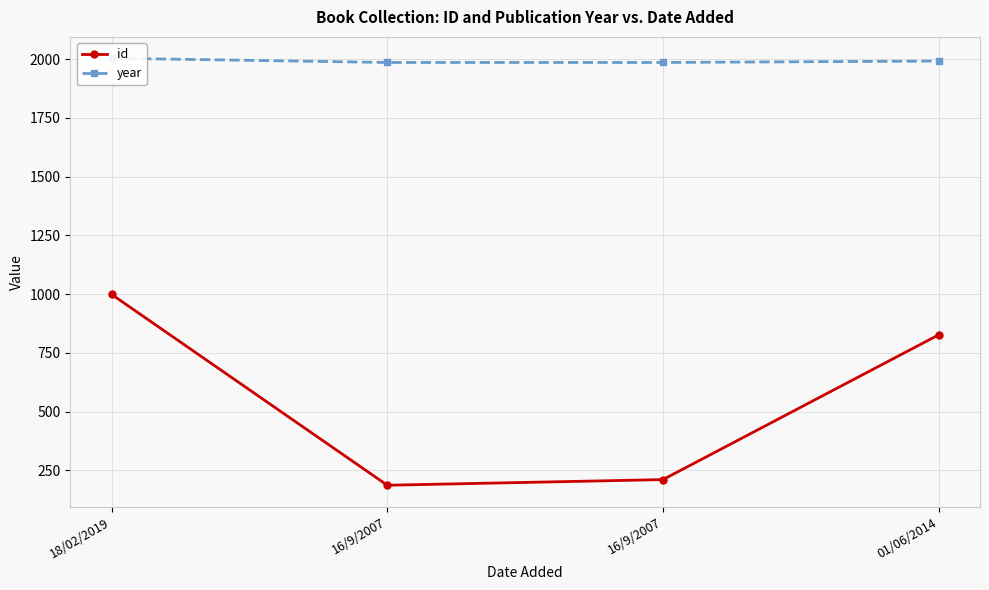

Rank the categories by id value from lowest to highest.

16/9/2007, 16/9/2007, 01/06/2014, 18/02/2019